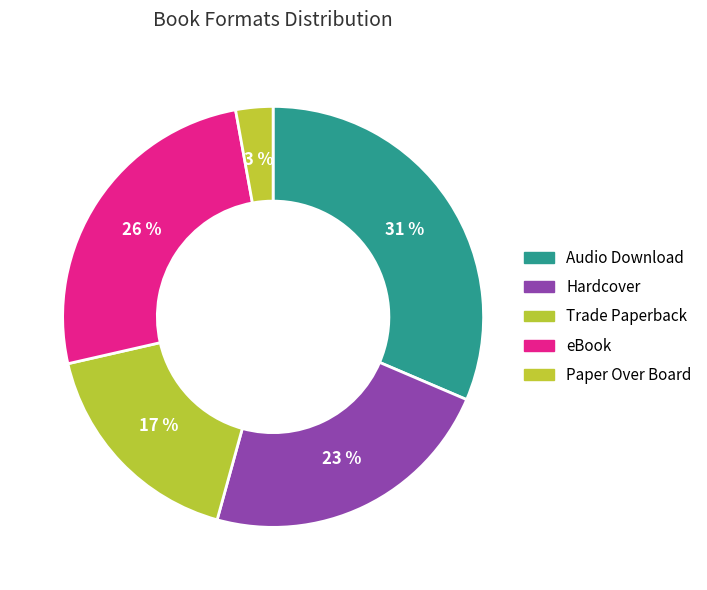

Is there any slice that represents more than half of the pie?

No